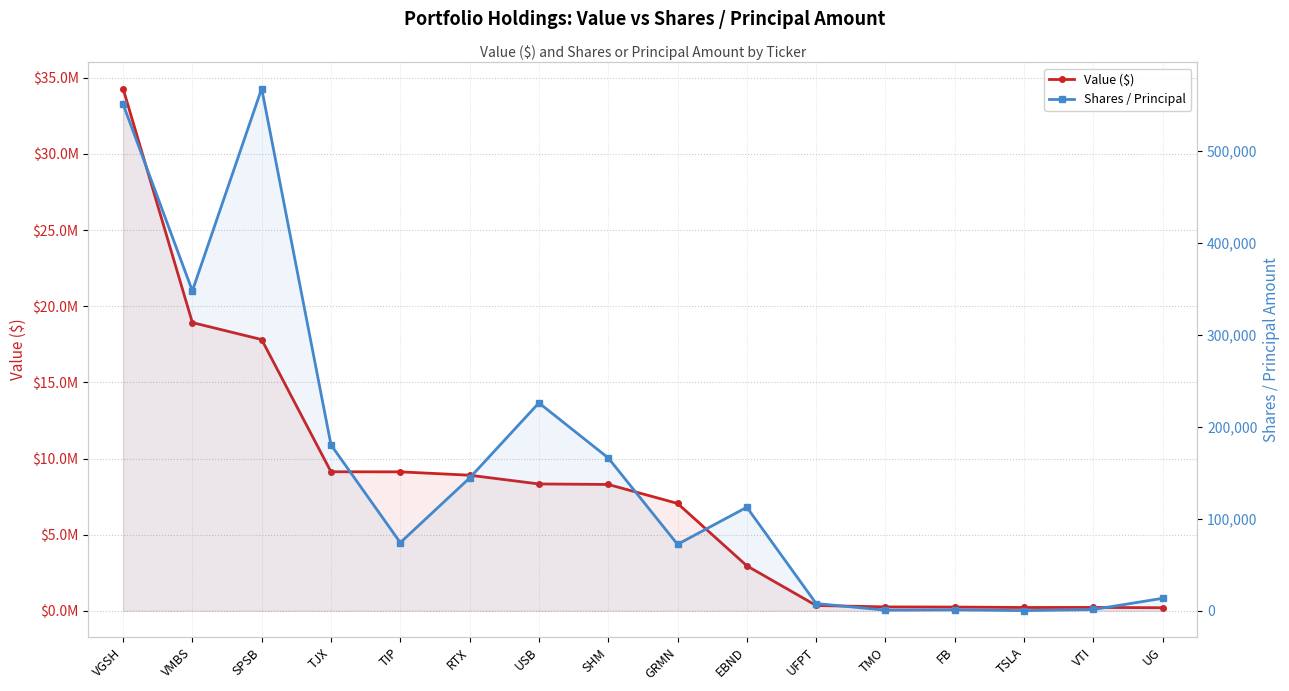

True or false: Shares / Principal and Value ($) intersect in this chart.

False